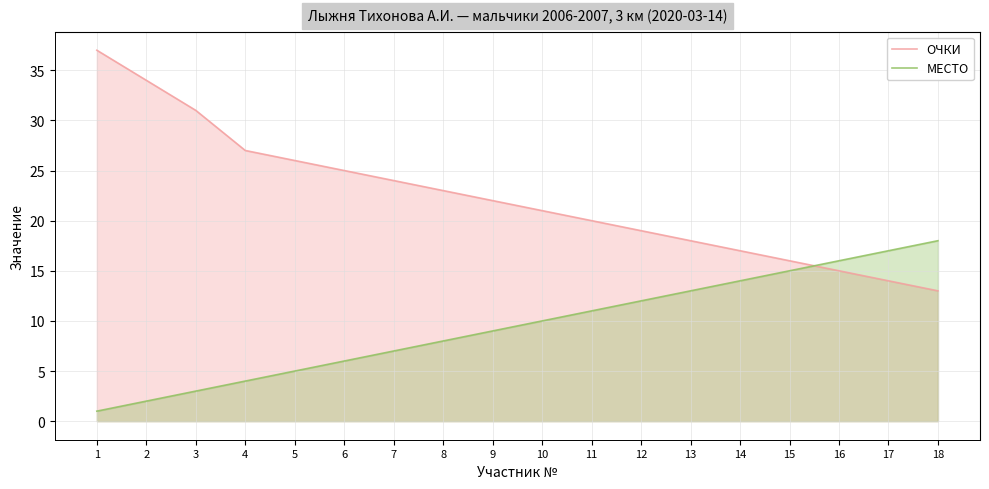

Reading left to right, what are all the values shown in this chart?

ОЧКИ: 37	34	31	27	26	25	24	23	22	21	20	19	18	17	16	15	14	13
МЕСТО: 1	2	3	4	5	6	7	8	9	10	11	12	13	14	15	16	17	18